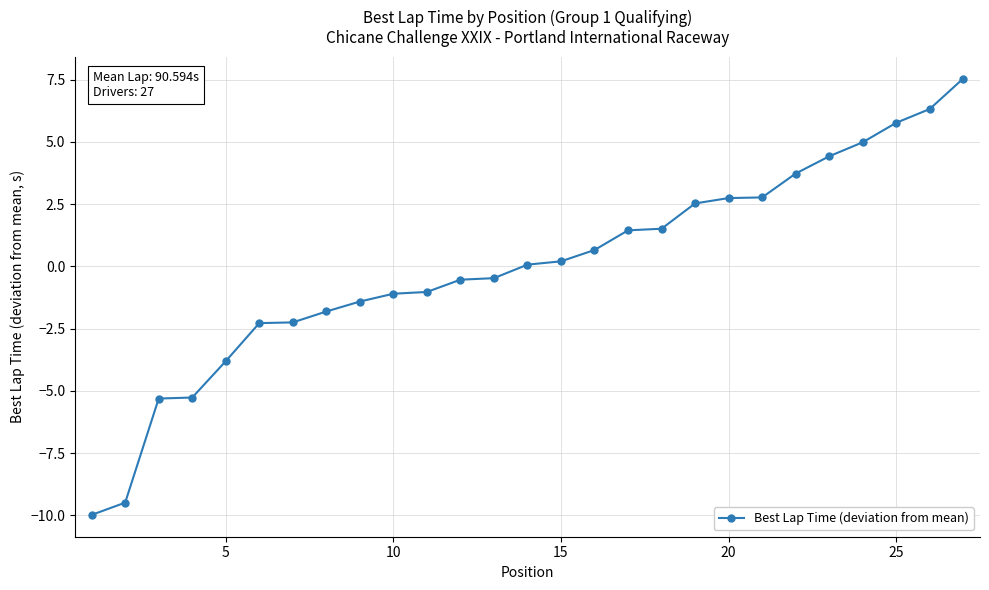

What is the difference between the maximum and second lowest values?

17.0